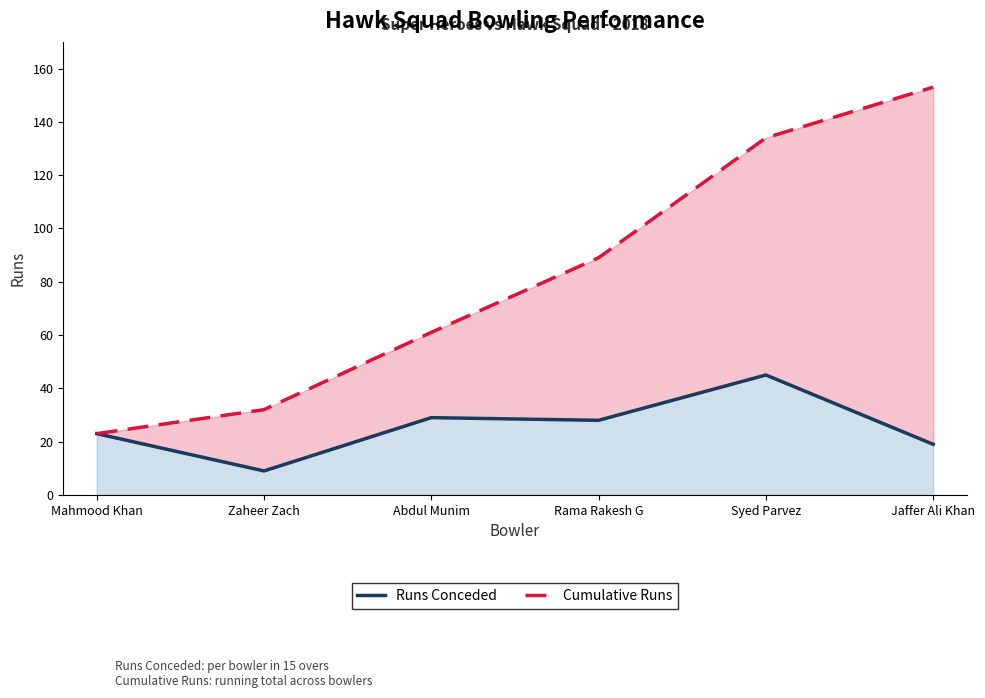

How many values in the Cumulative Runs series are below 89?

3